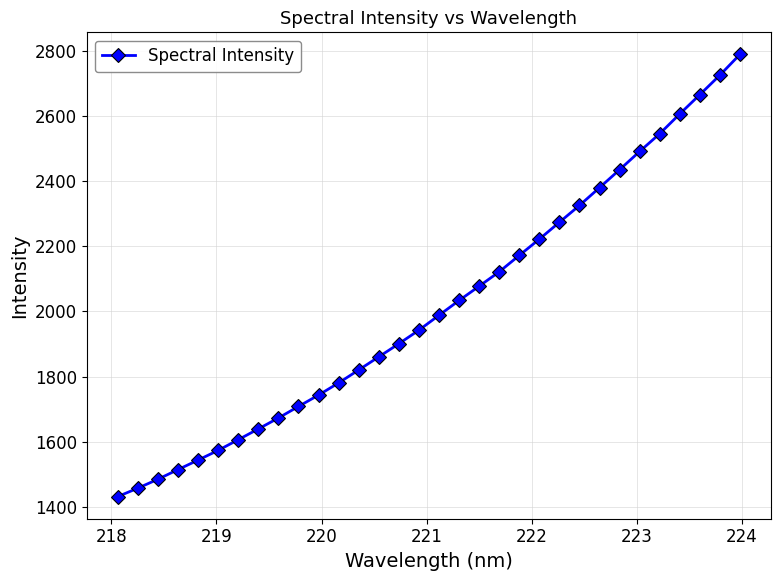

What is the average value?

2016.5